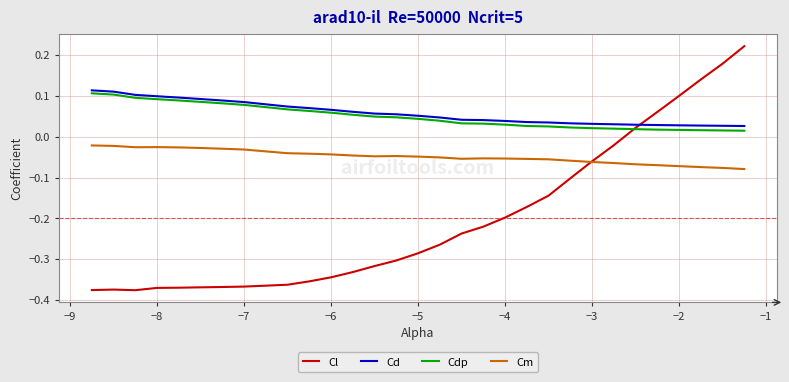

True or false: Cdp and Cd cross at least once.

False